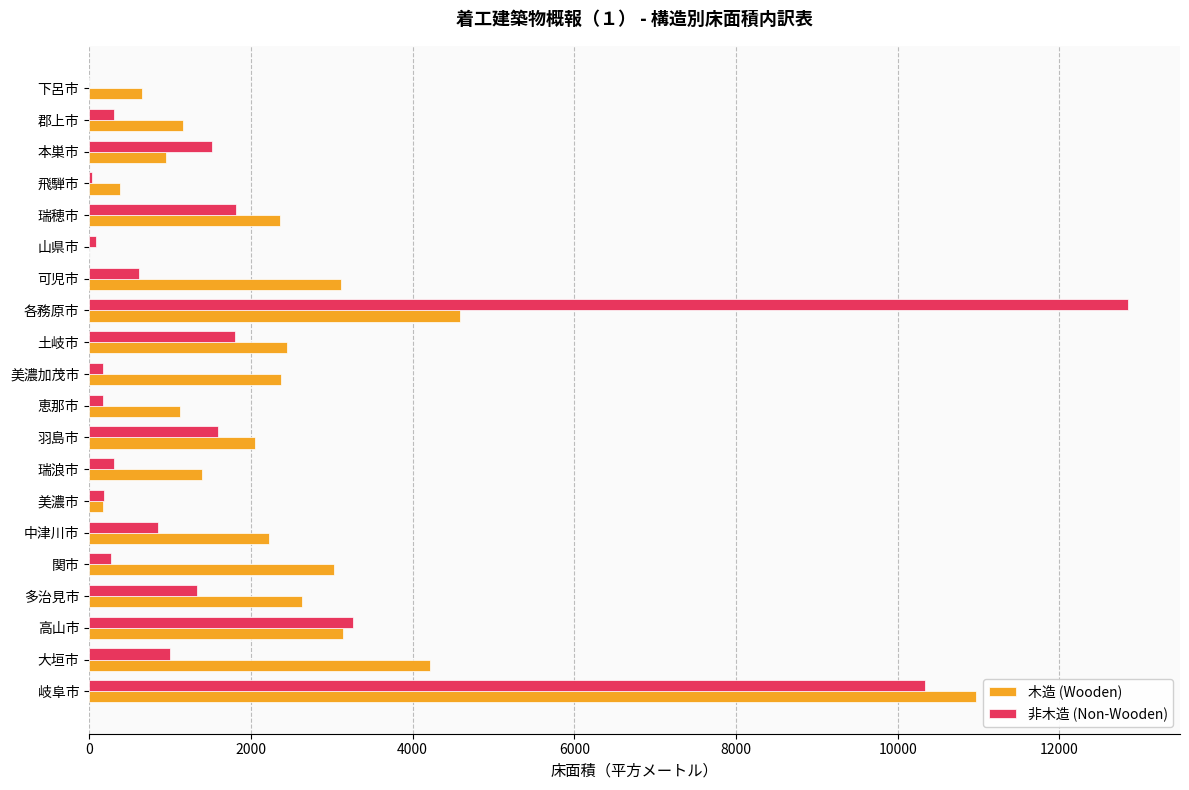

Between 高山市 and 羽島市, which series saw the biggest shift?

非木造 (Non-Wooden)